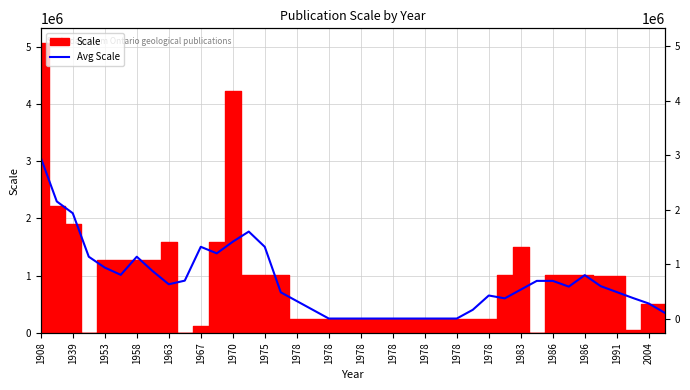

What is the average value?

895670